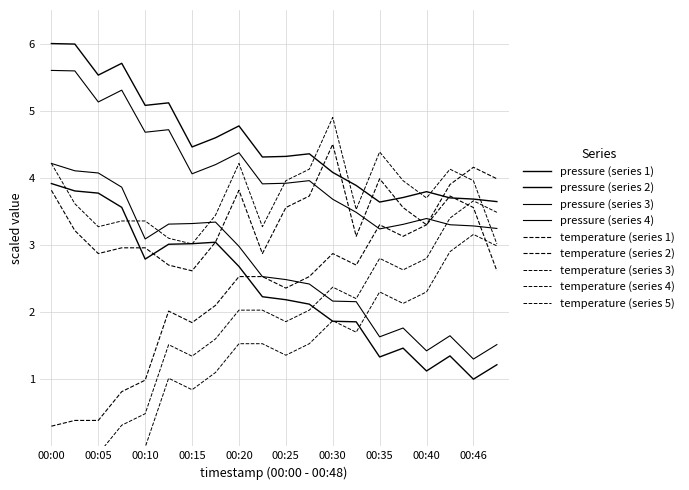

Rank the categories by temperature_grp2 value from highest to lowest.

00:30, 00:35, 00:00, 00:20, 00:28, 00:43, 00:25, 00:38, 00:46, 00:40, 00:02, 00:33, 00:17, 00:07, 00:10, 00:05, 00:23, 00:12, 00:15, 00:48